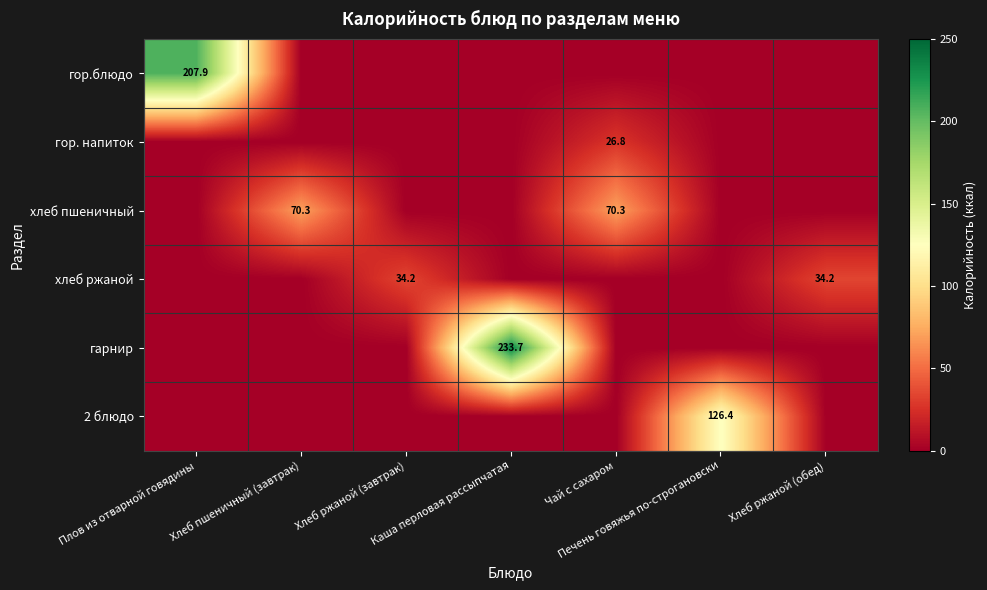

What is the difference between the 2 блюдо values at Печень говяжья по-строгановски and Каша перловая рассыпчатая?

126.4